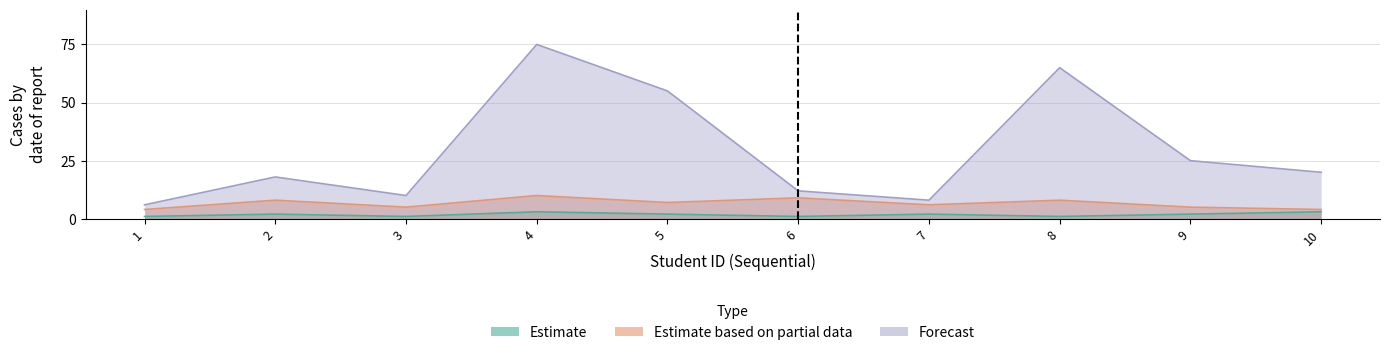

True or false: Forecast and Estimate cross at least once.

False